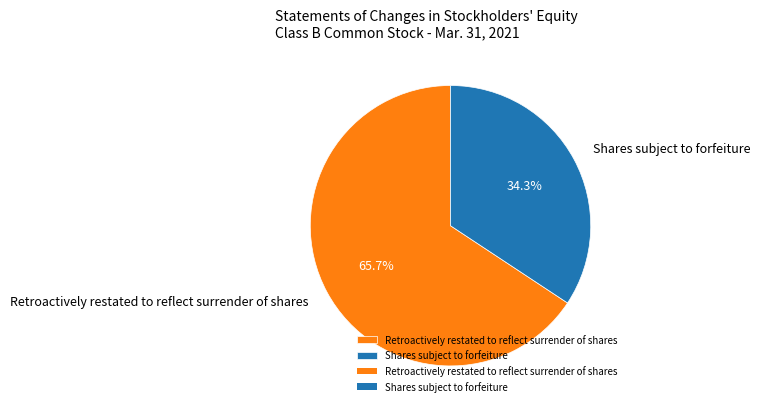

Which category accounts for the majority?

Retroactively restated to reflect surrender of shares